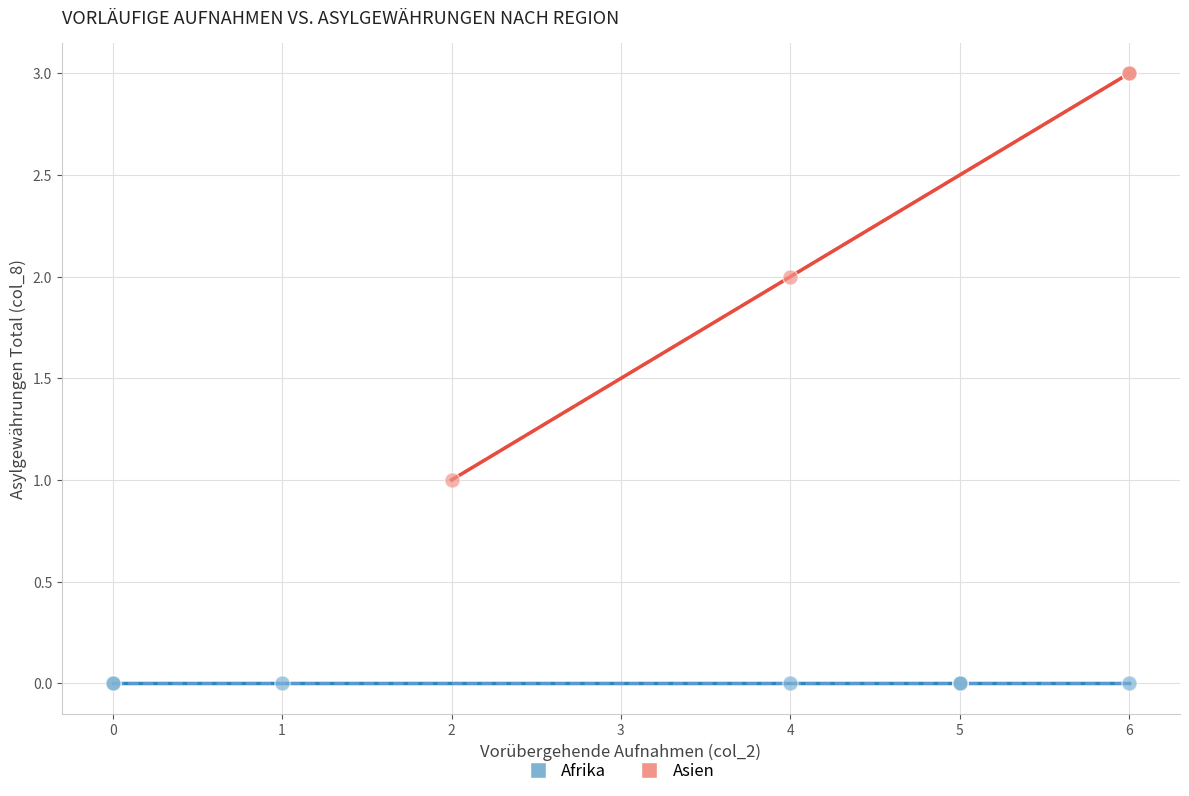

Which series reaches the minimum Y coordinate?

Afrika